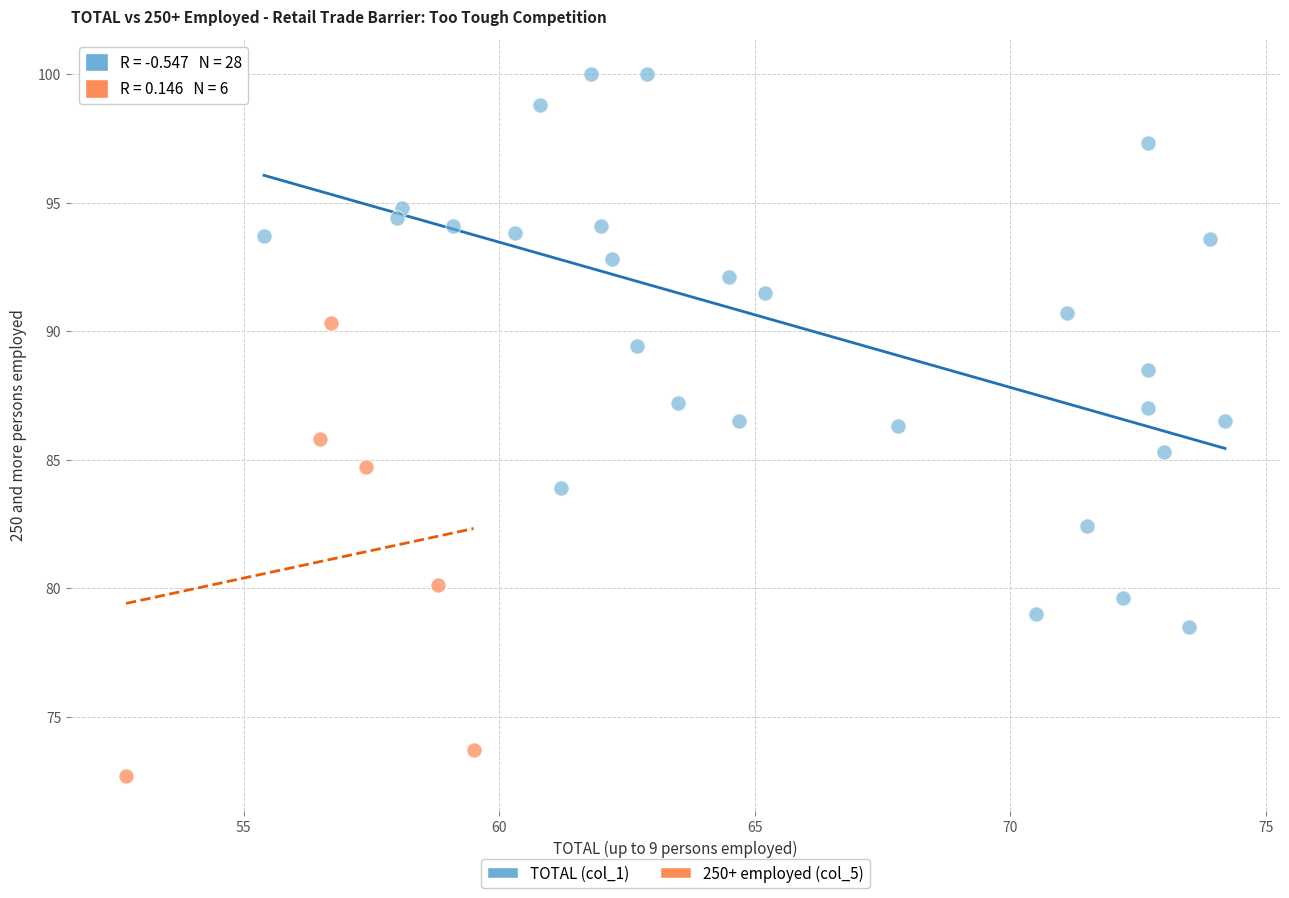

Which series has the widest spread of Y values?

TOTAL (col_1)